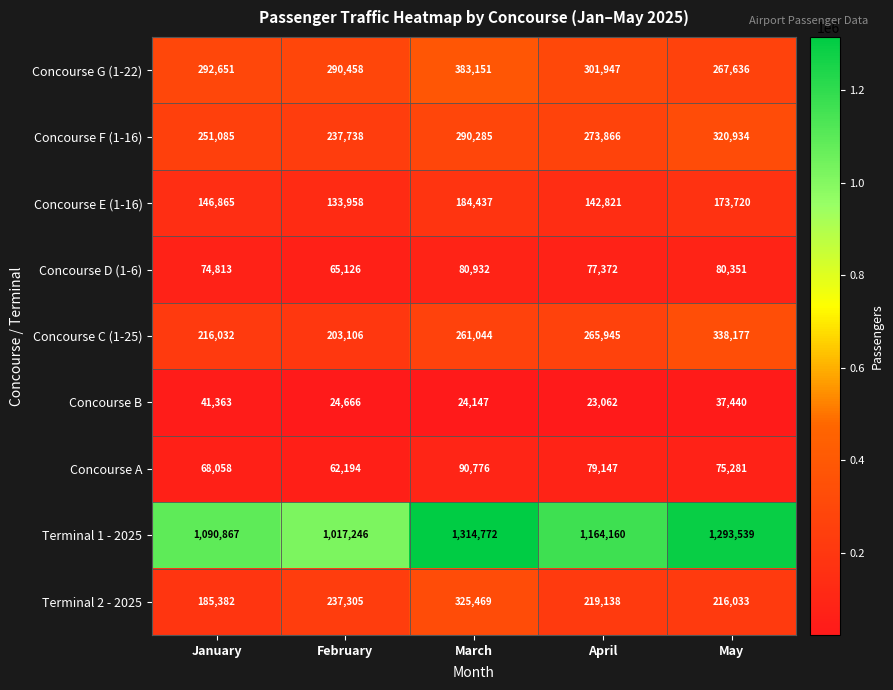

What is the maximum value shown in the chart?

1314772